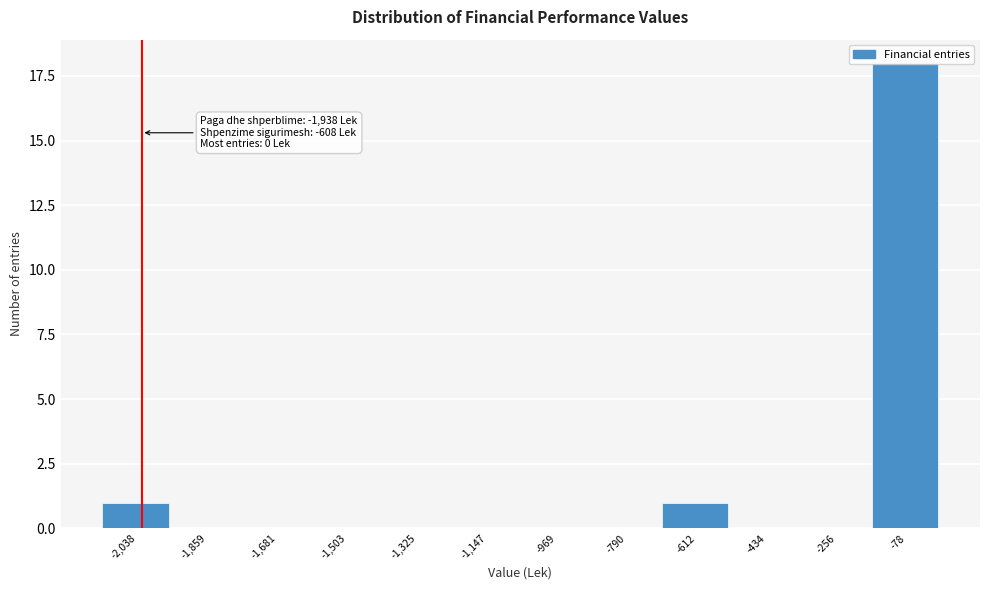

The chart shows a value of 0 at -612. True or false?

False